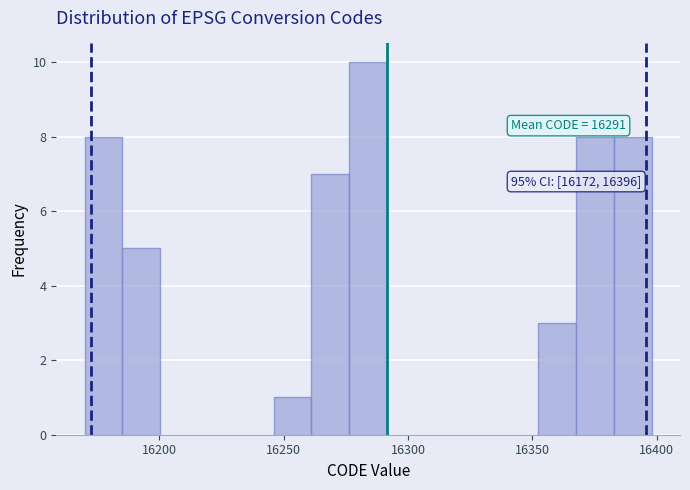

Around what value on the x-axis is the tallest bar? Give the approximate position of its centre, as read against the axis.

16285